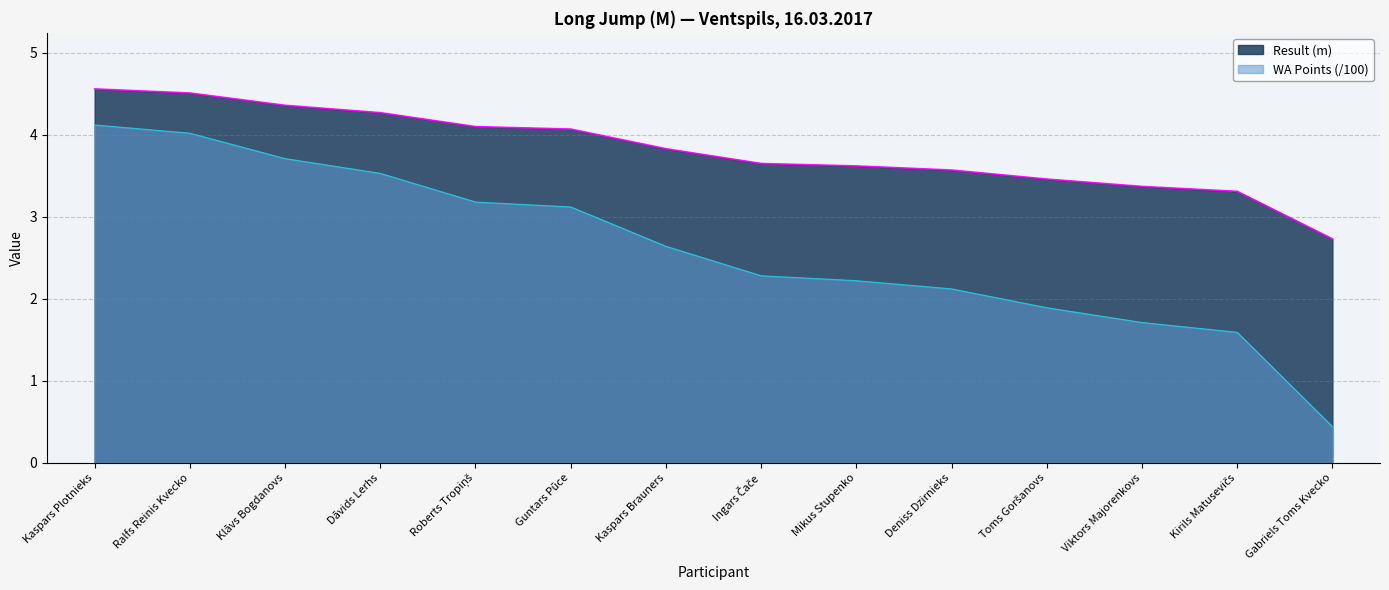

Reading right to left, list all the values displayed in this chart.

Result (m): 2.7	3.3	3.4	3.5	3.6	3.6	3.6	3.8	4.1	4.1	4.3	4.4	4.5	4.6
WA Points: 0.4	1.6	1.7	1.9	2.1	2.2	2.3	2.6	3.1	3.2	3.5	3.7	4.0	4.1